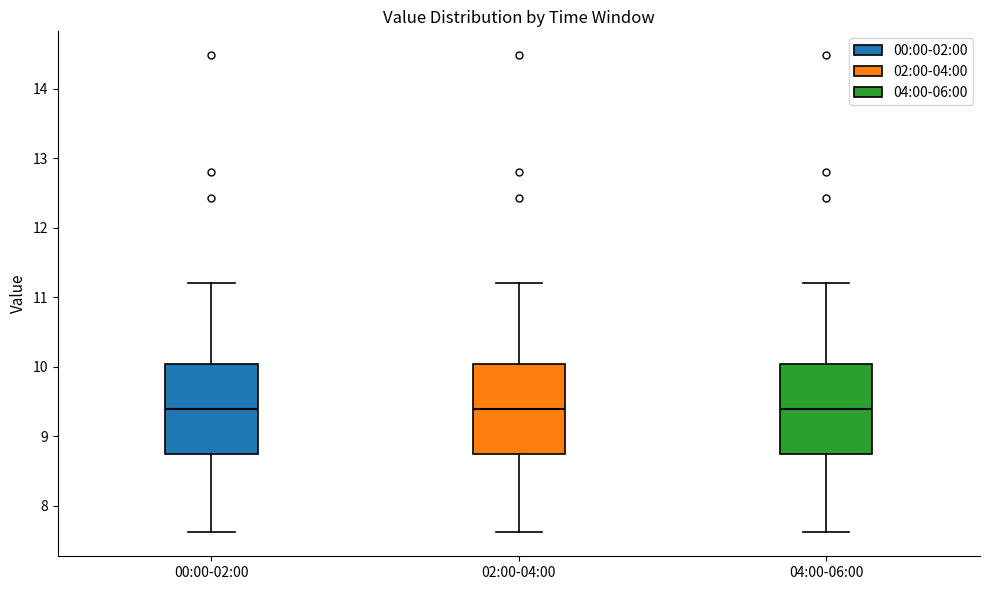

Where does the median line of the box for 04:00-06:00 sit on the y-axis? The values are not printed on the chart, so give them approximately, as read against the axis.

9.4